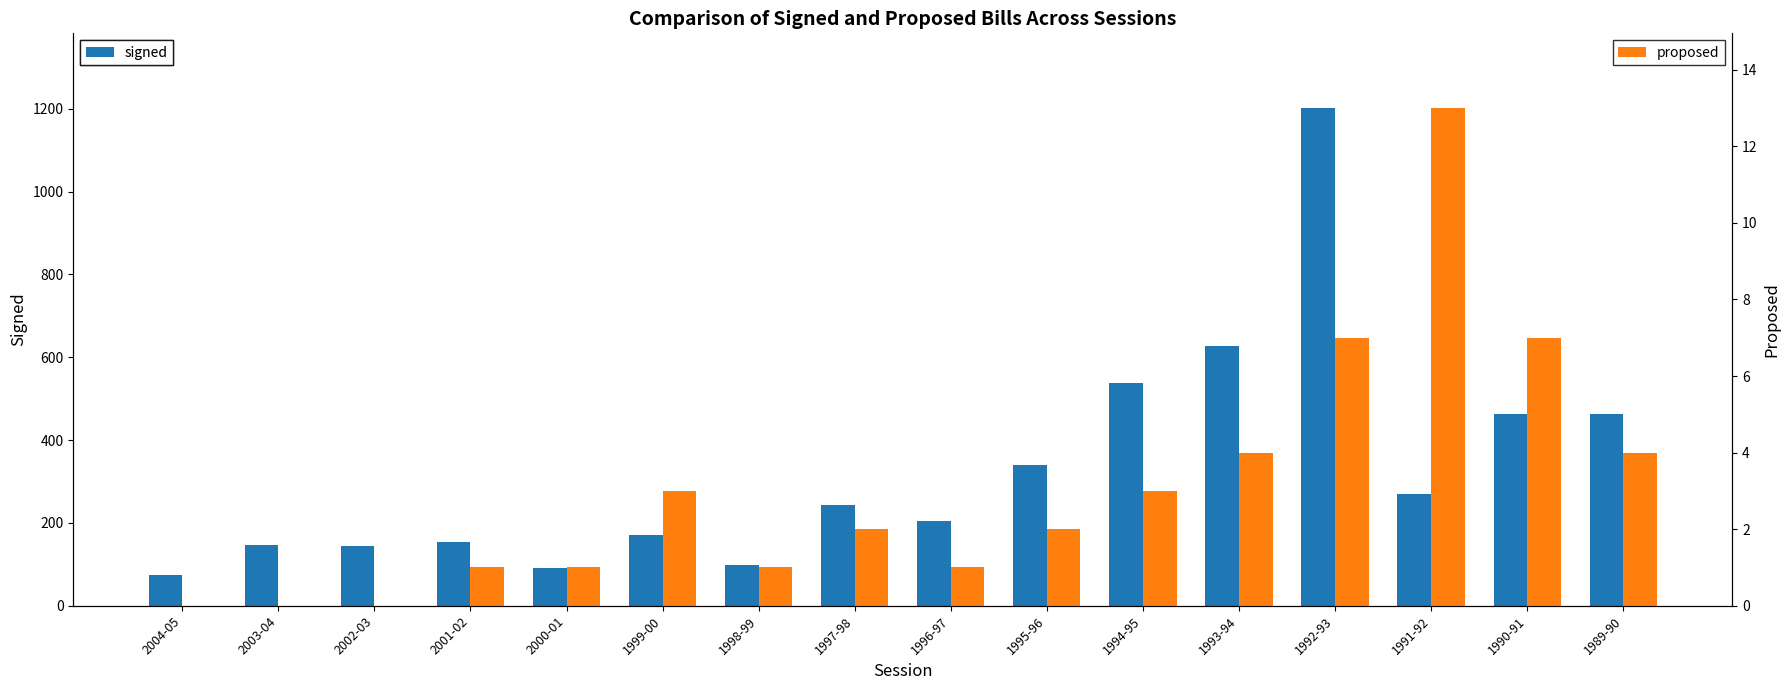

Rank the categories by signed value from lowest to highest.

2004-05, 2000-01, 1998-99, 2002-03, 2003-04, 2001-02, 1999-00, 1996-97, 1997-98, 1991-92, 1995-96, 1990-91, 1989-90, 1994-95, 1993-94, 1992-93